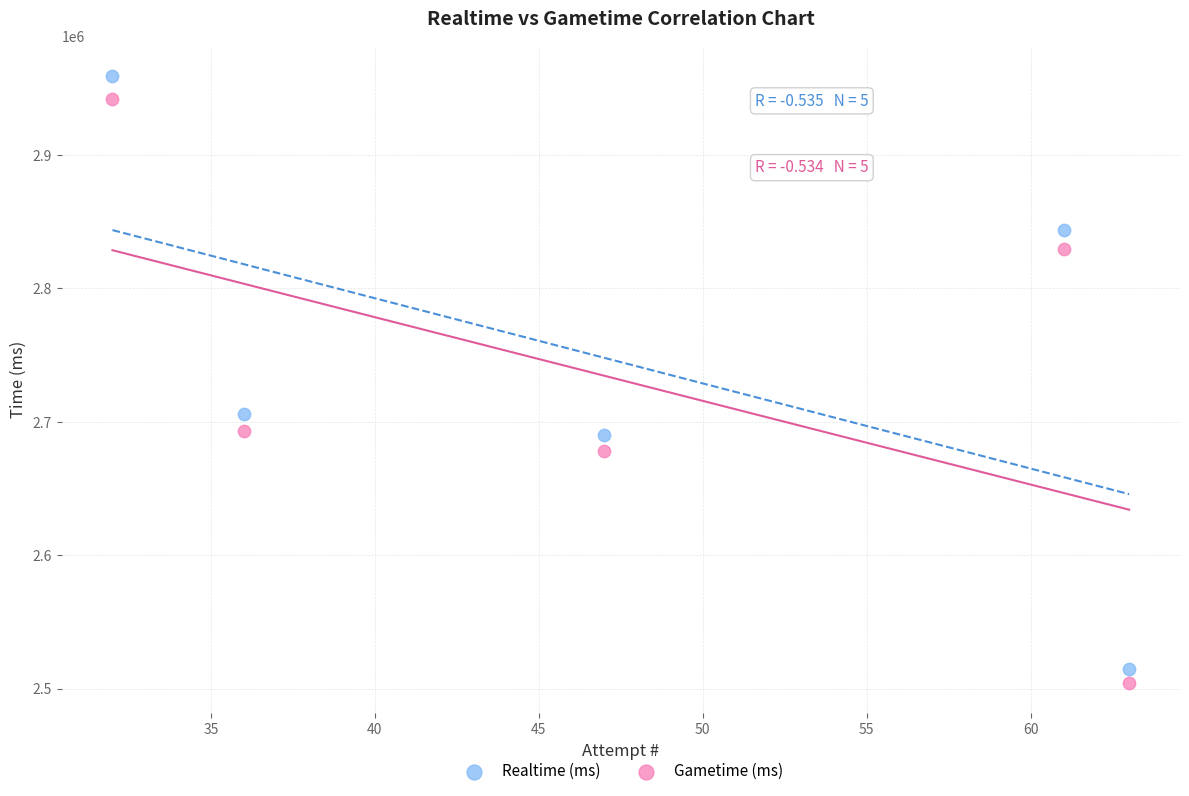

What are all the series names shown in the legend?

Realtime (ms), Gametime (ms)